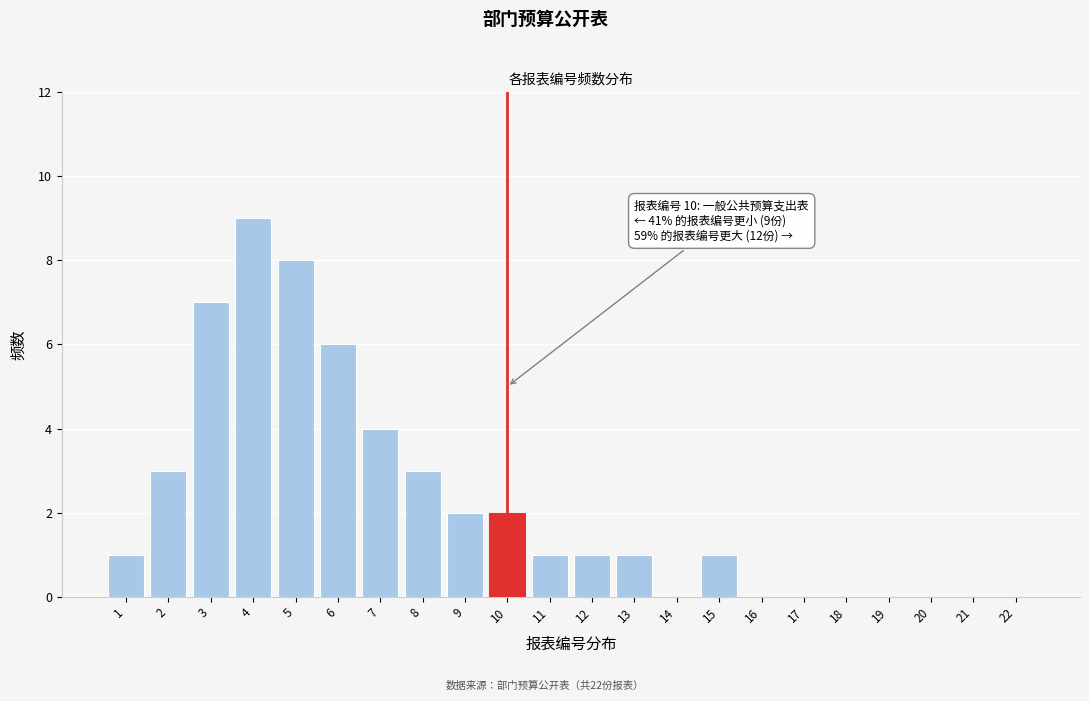

Reading right to left, list all the values displayed in this chart.

22=0	21=0	20=0	19=0	18=0	17=0	16=0	15=1	14=0	13=1	12=1	11=1	10=2	9=2	8=3	7=4	6=6	5=8	4=9	3=7	2=3	1=1